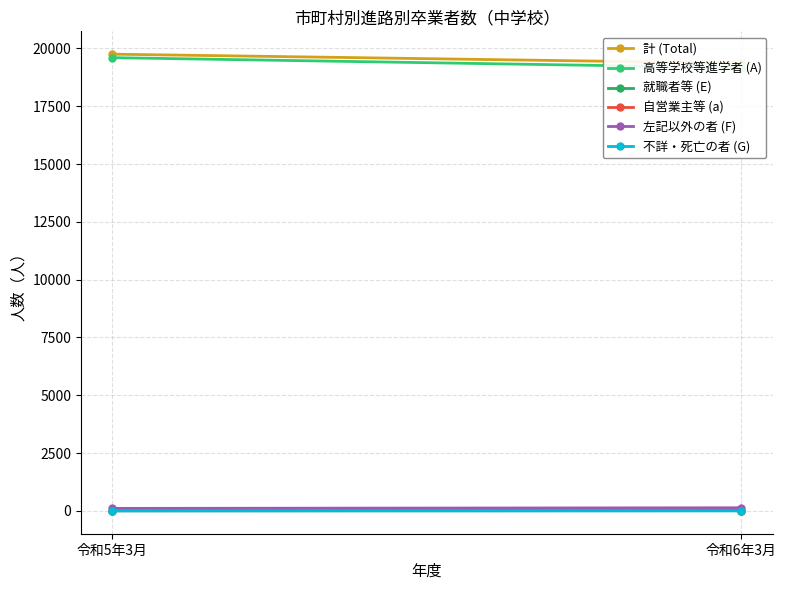

Which series has the largest range (max minus min)?

高等学校等進学者 (A)